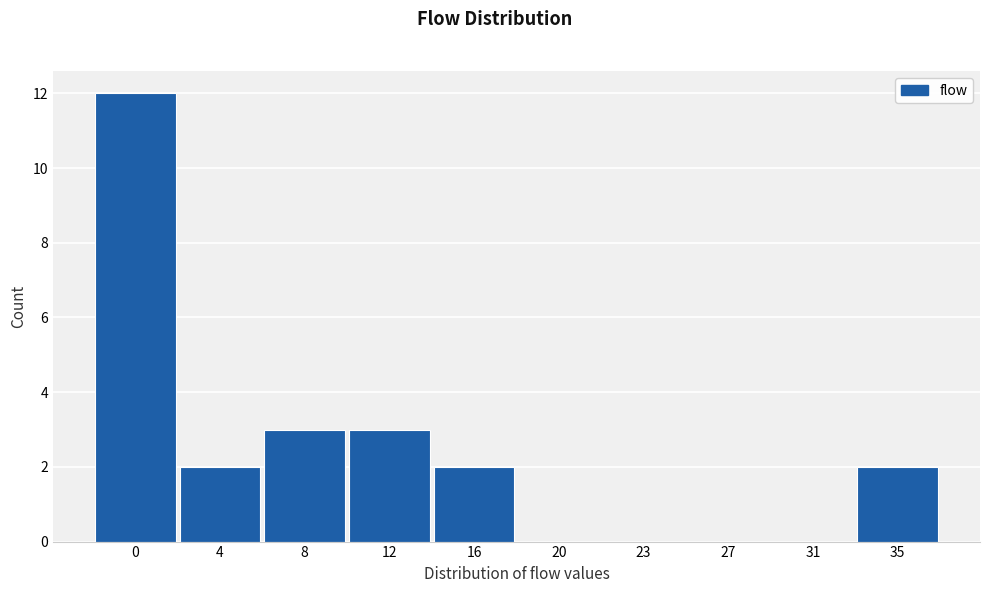

Reading left to right, transcribe all the data shown in this chart.

0=12	4=2	8=3	12=3	16=2	20=0	23=0	27=0	31=0	35=2